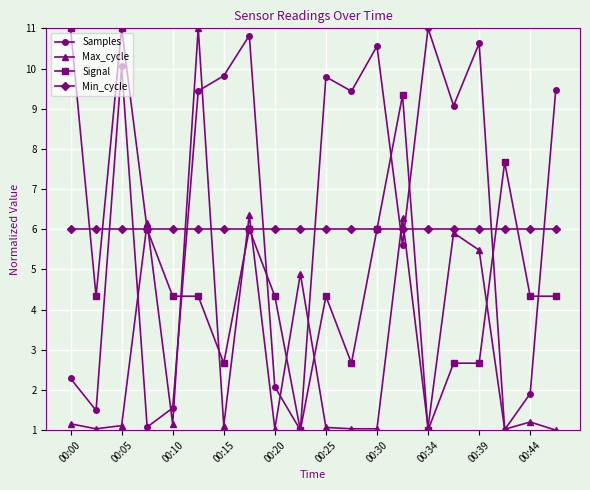

What is the minimum value shown in the chart?

1.0